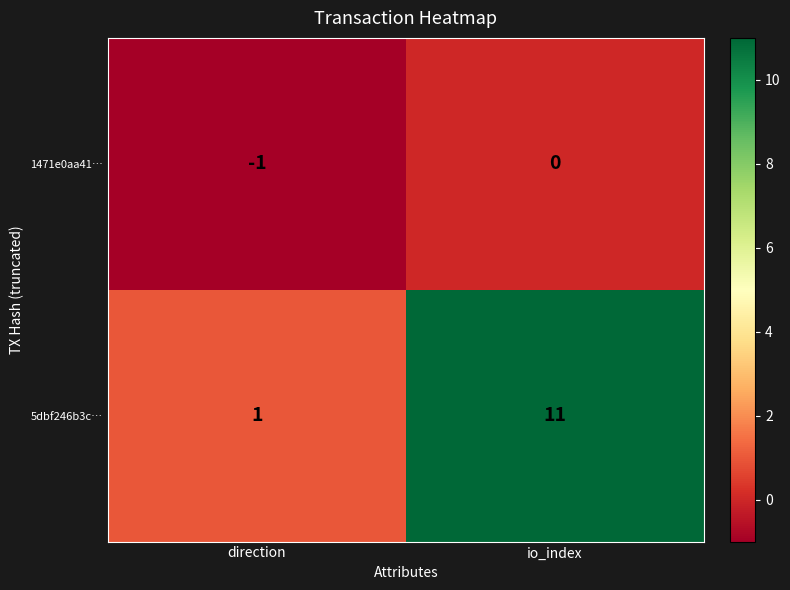

How many series are shown in this chart?

2